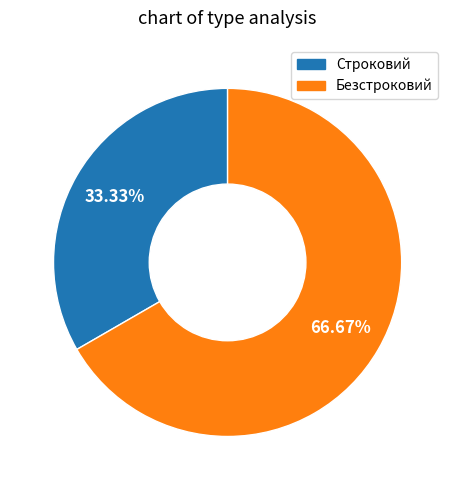

The Строковий slice represents 26% of the pie. True or false?

False